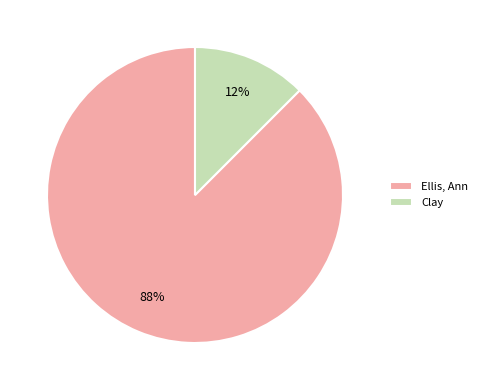

Which category has the biggest portion of the pie?

Ellis, Ann